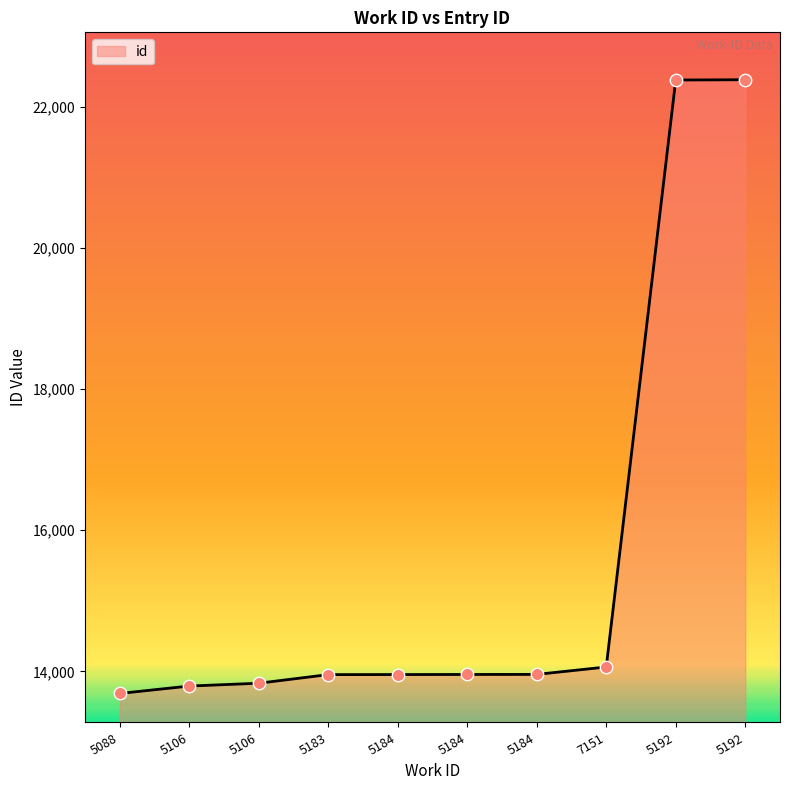

Approximately how many times larger is the value at 5184 compared to 5192?

0.6